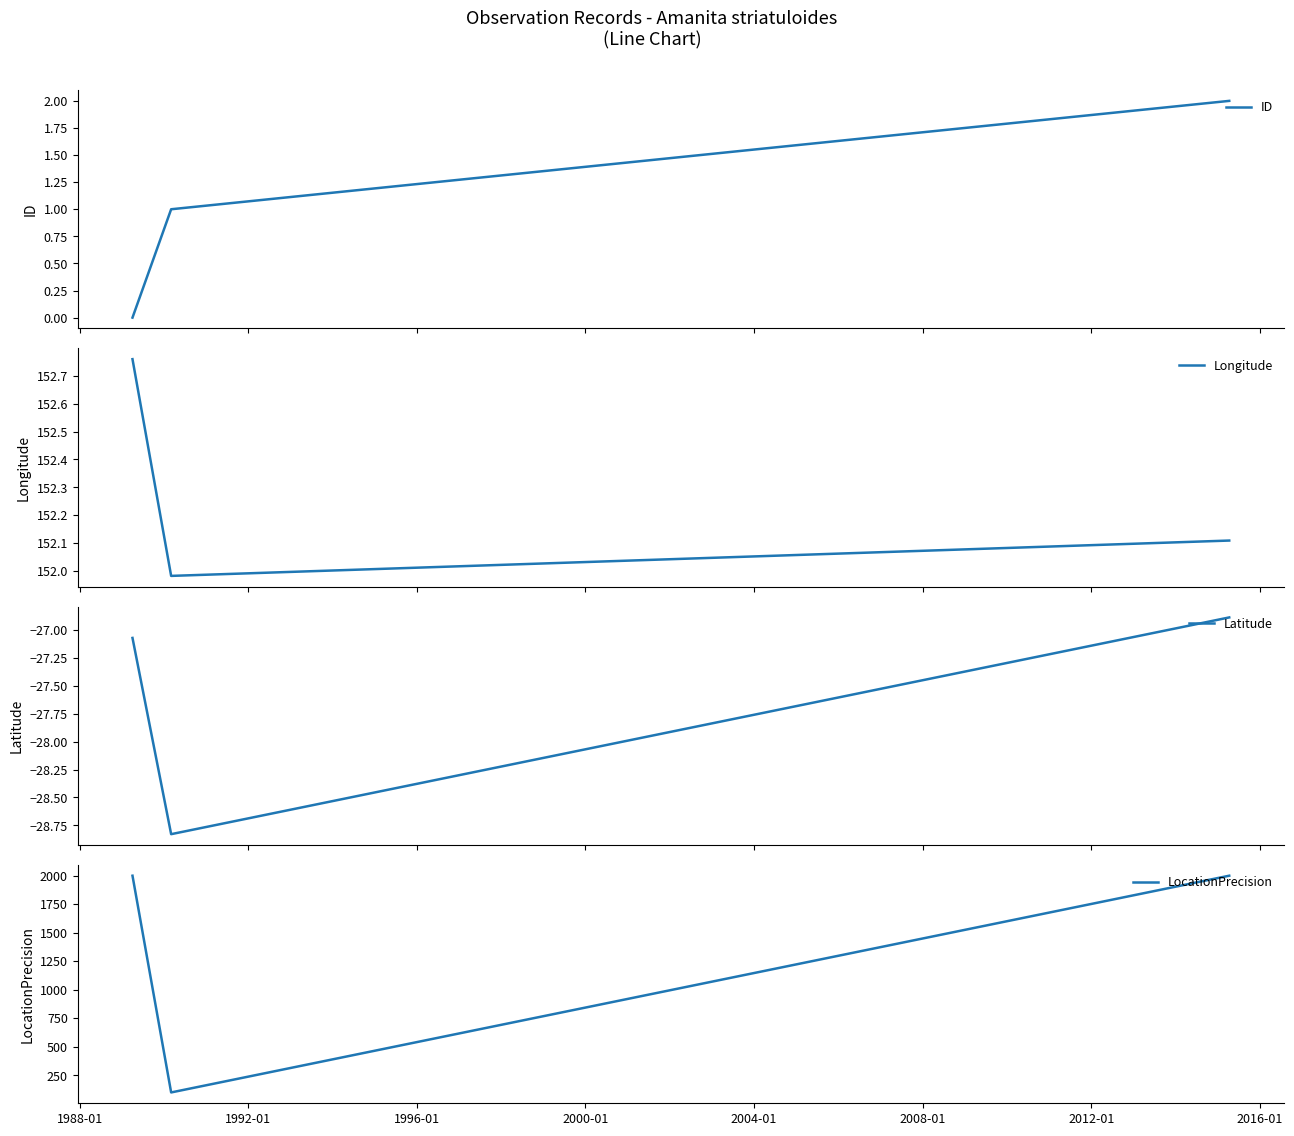

How many lines are shown in the chart?

4